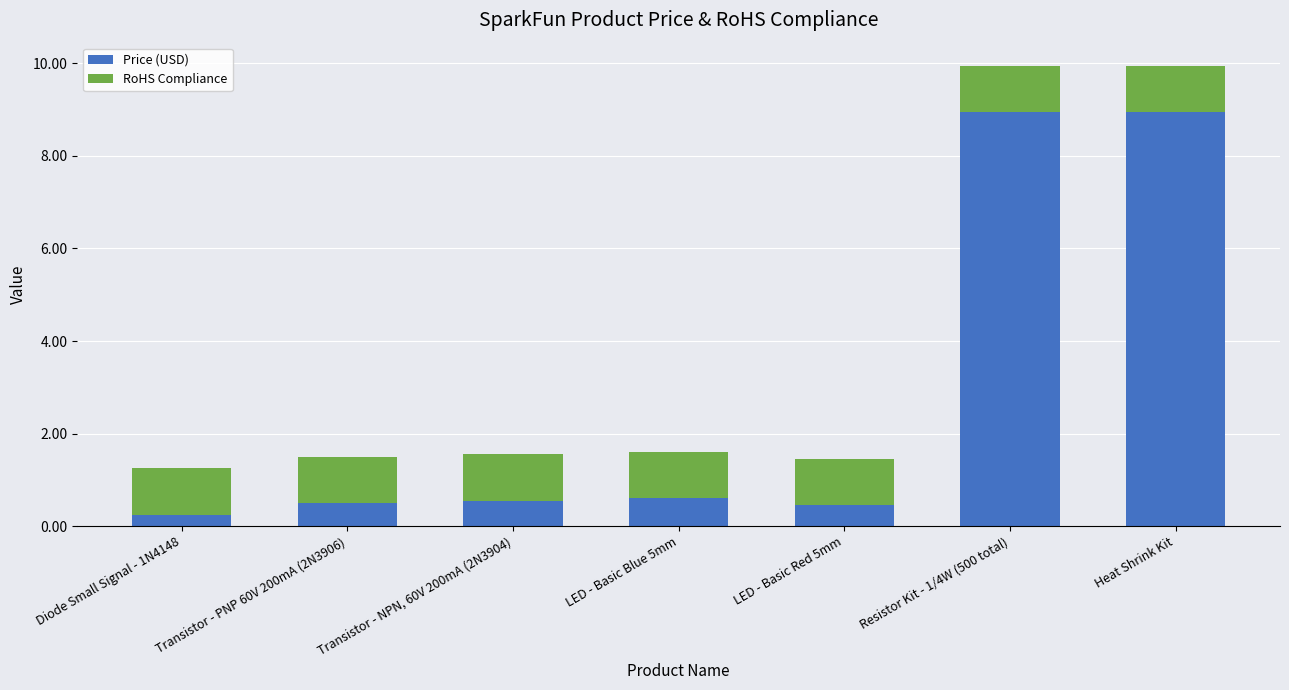

The Price (USD) series shows 0.1 at LED - Basic Blue 5mm. True or false?

False